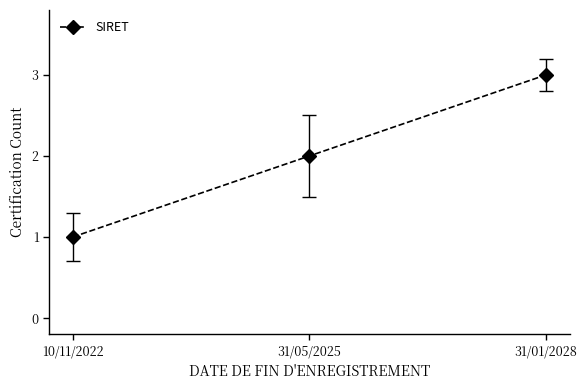

The chart shows a value of 3 at 31/01/2028. True or false?

True